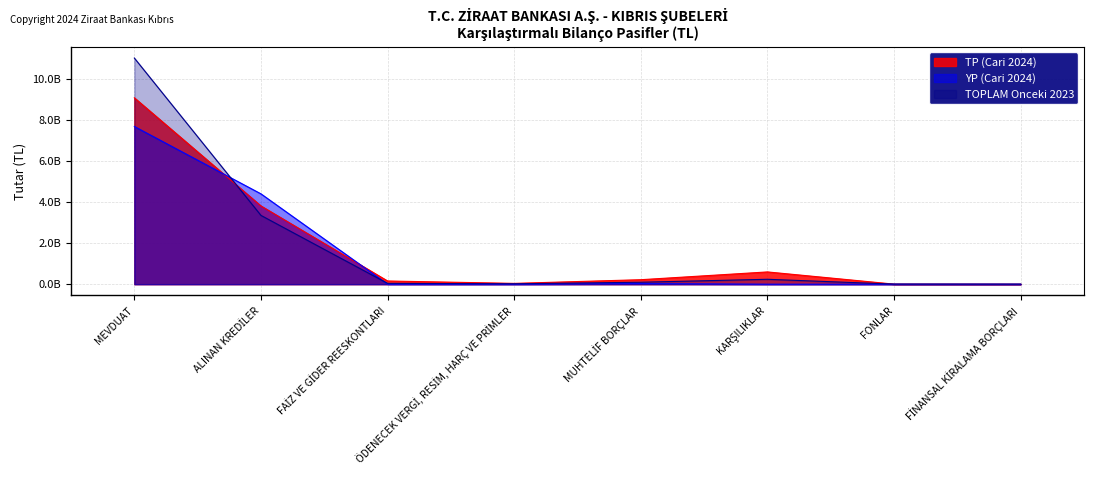

What are all the series names shown in the legend?

TP (Cari 2024), YP (Cari 2024), TOPLAM Onceki 2023